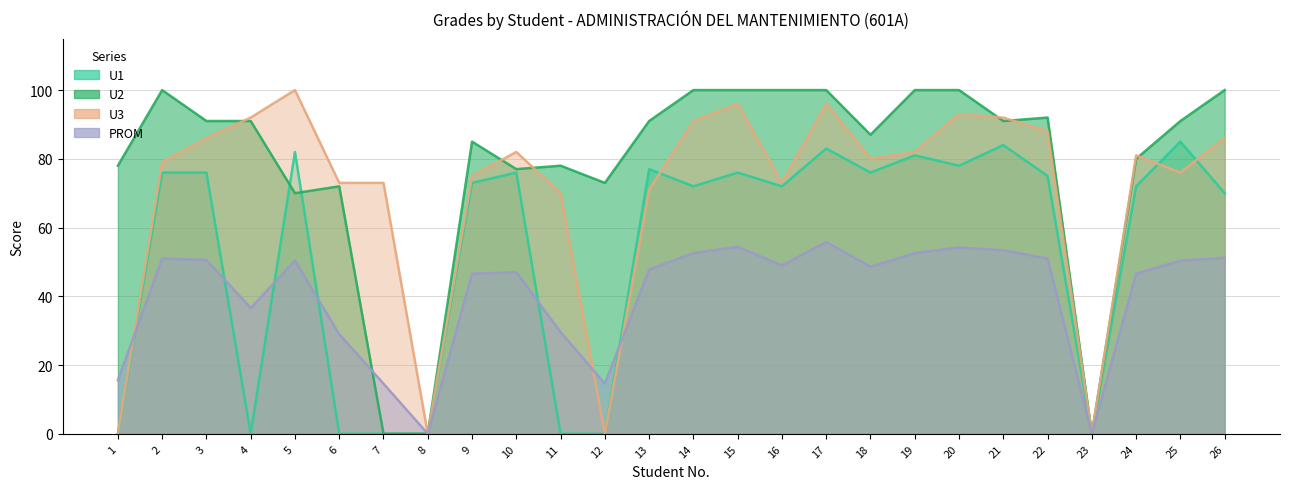

In PROM, how many points are higher than both neighbors (excluding endpoints)?

6